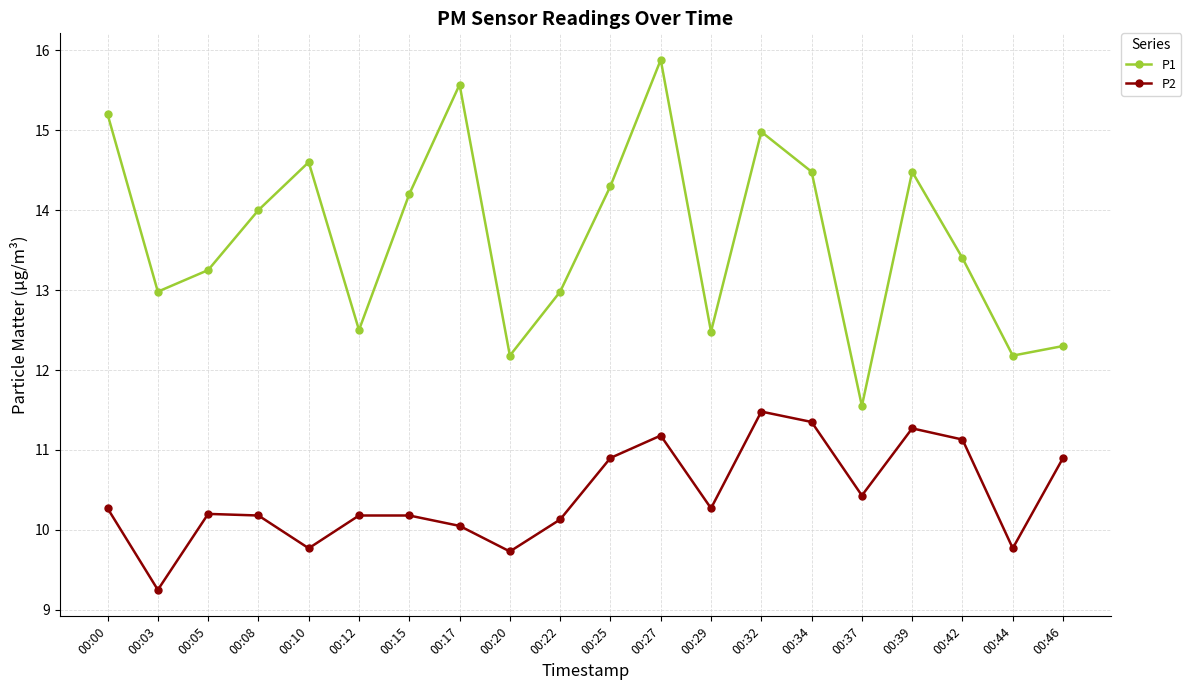

True or false: P1 and P2 intersect in this chart.

False